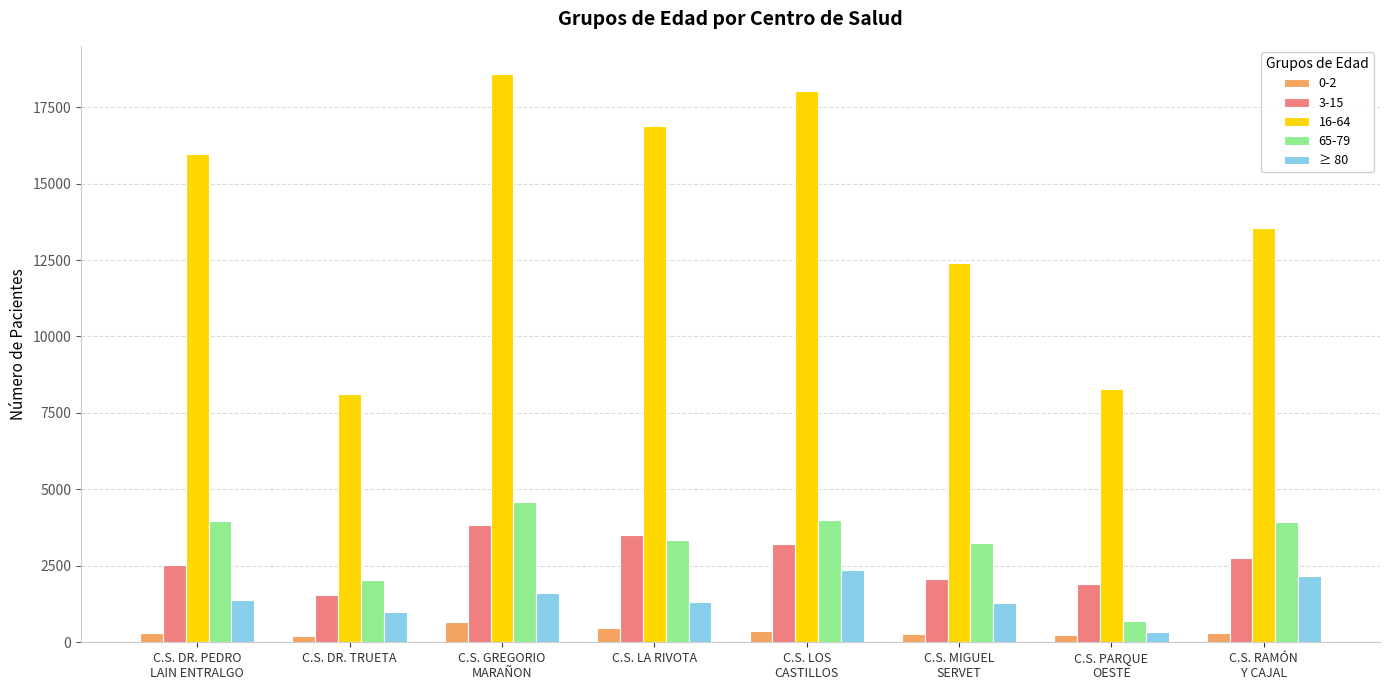

The value of ≥ 80 at C.S. LA RIVOTA is 2129. True or false?

False